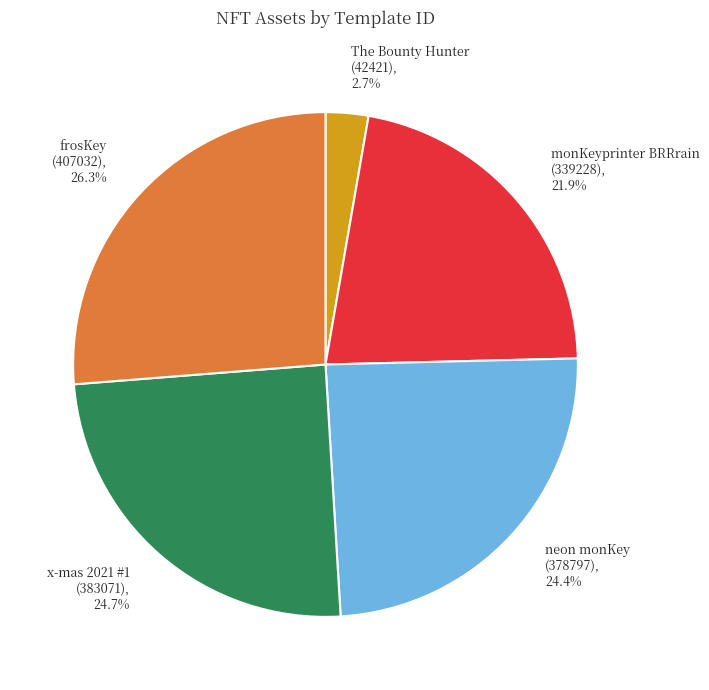

Does any single category account for the majority?

No